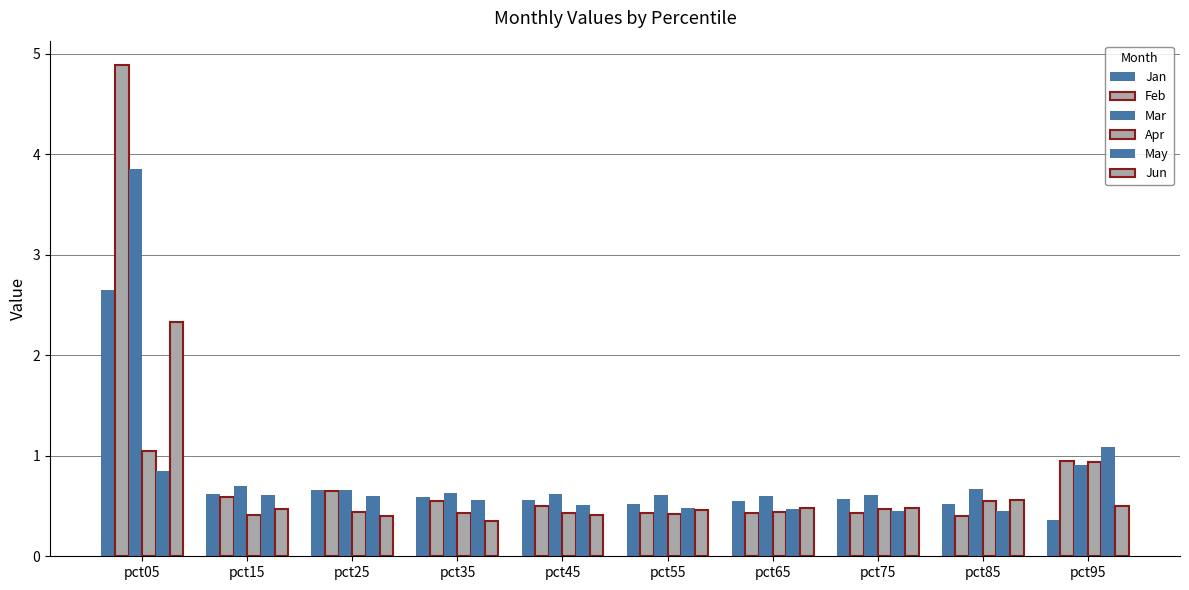

Between pct25 and pct35, which series saw the biggest shift?

Feb